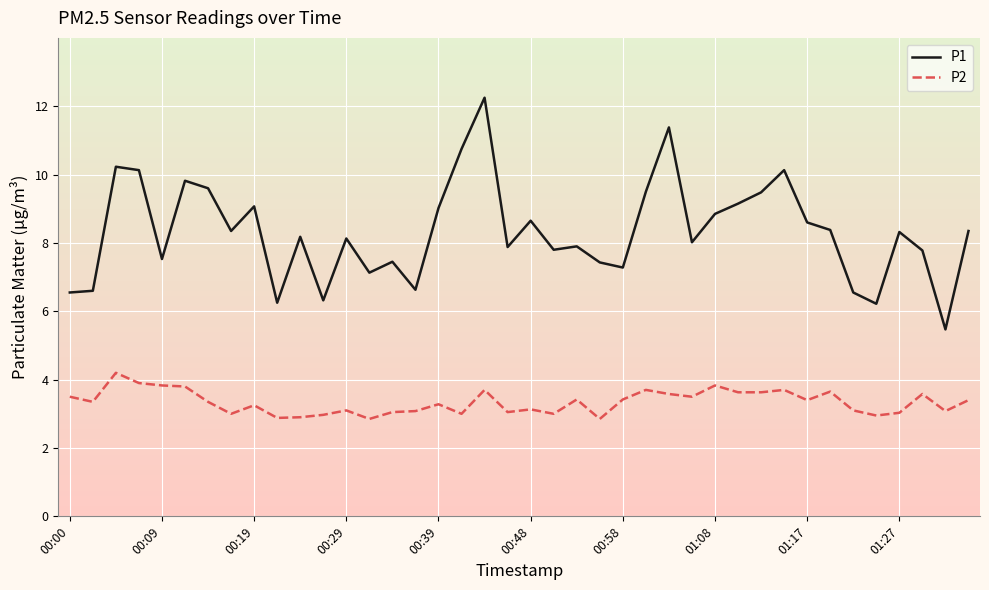

What is the sum of all P2 values?

133.6